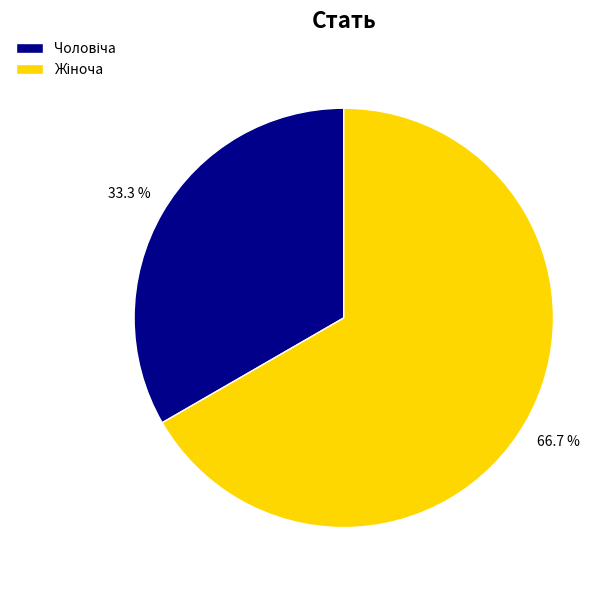

Does any single category account for the majority?

Yes